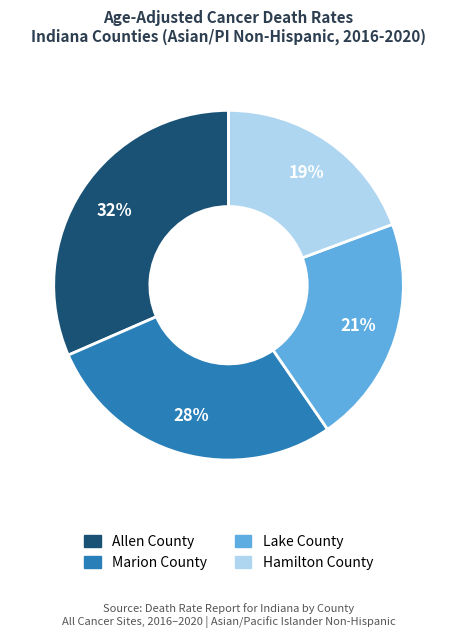

How many slices are in this pie chart?

4